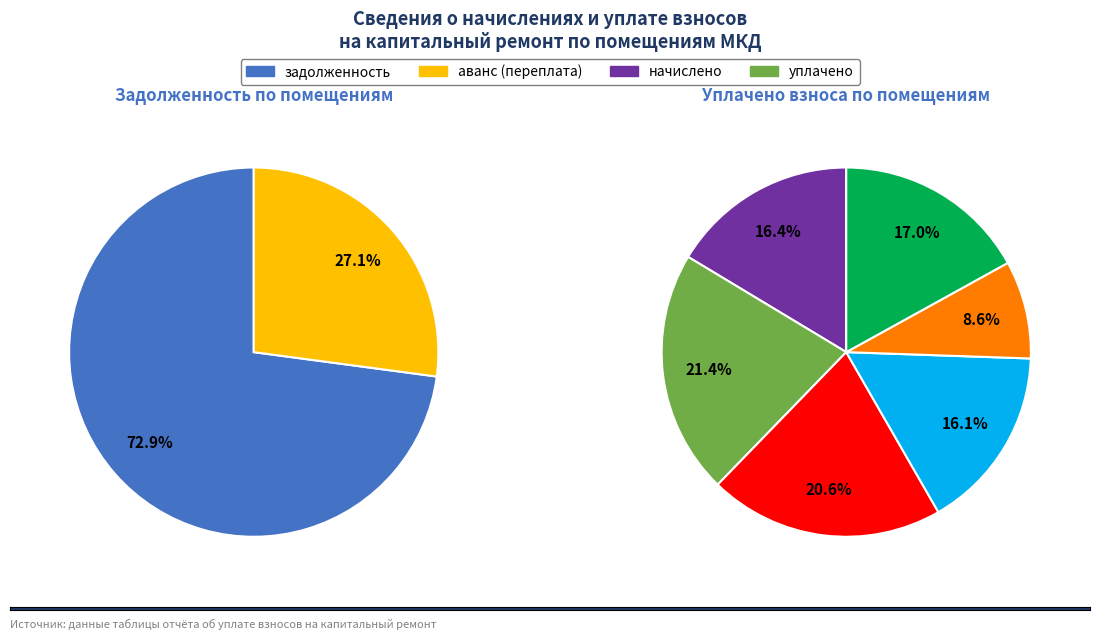

Is there a majority slice in this chart?

Yes